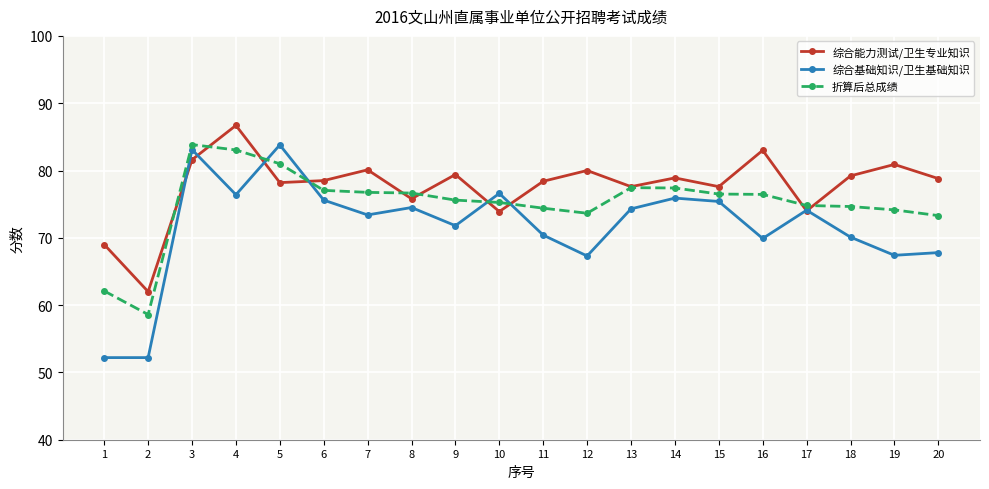

What is the total value across all series at 9?

226.8